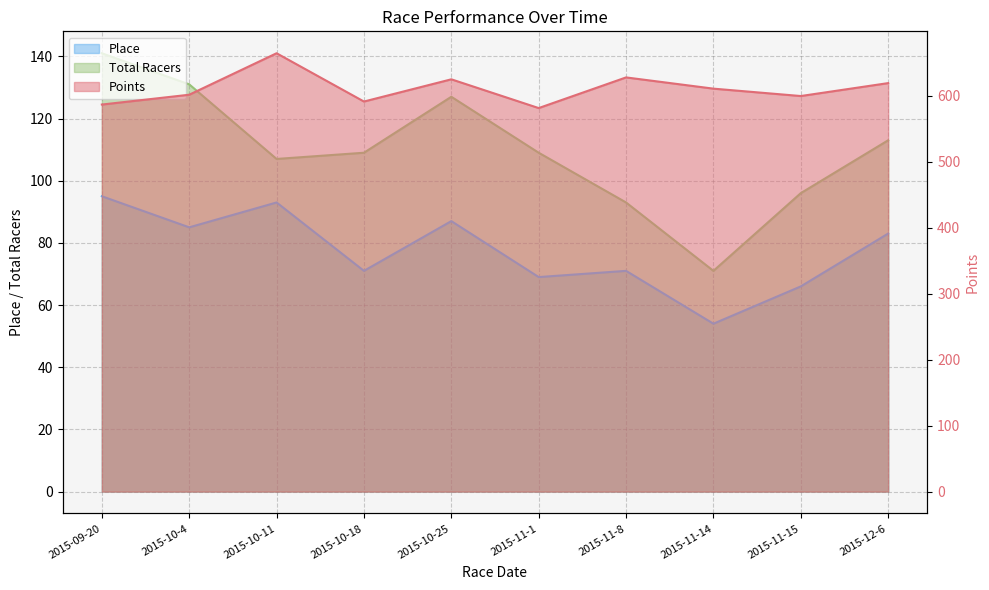

What is the difference between the Points values at 2015-11-15 and 2015-11-14?

11.2